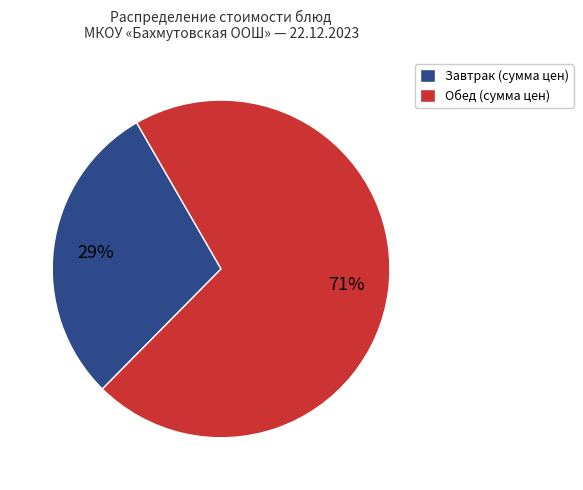

Rank the categories by value from highest to lowest.

Обед (сумма цен), Завтрак (сумма цен)